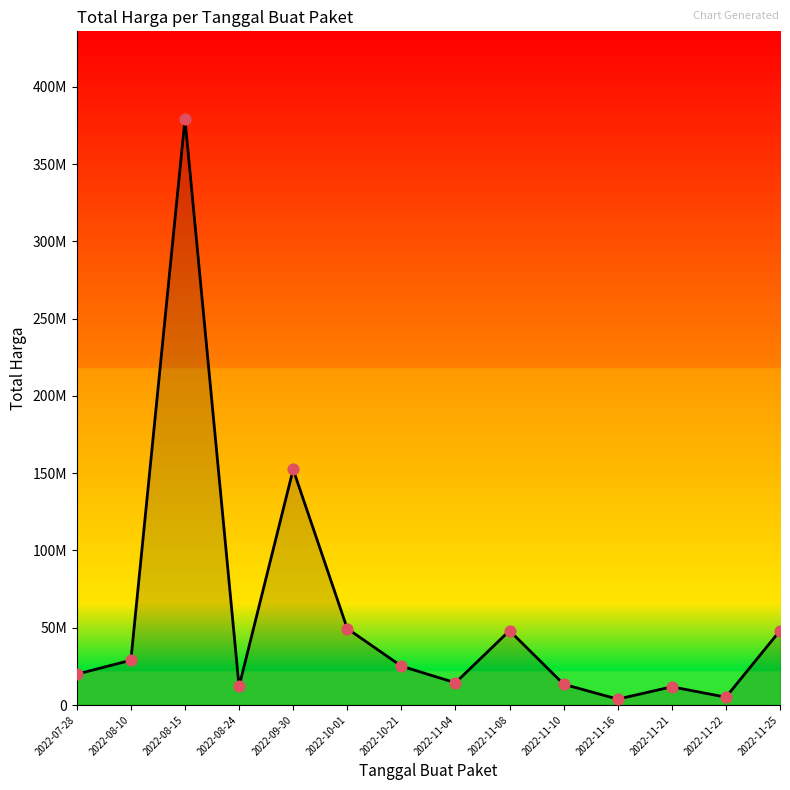

Which has a higher value, 2022-11-21 or 2022-11-08?

2022-11-08